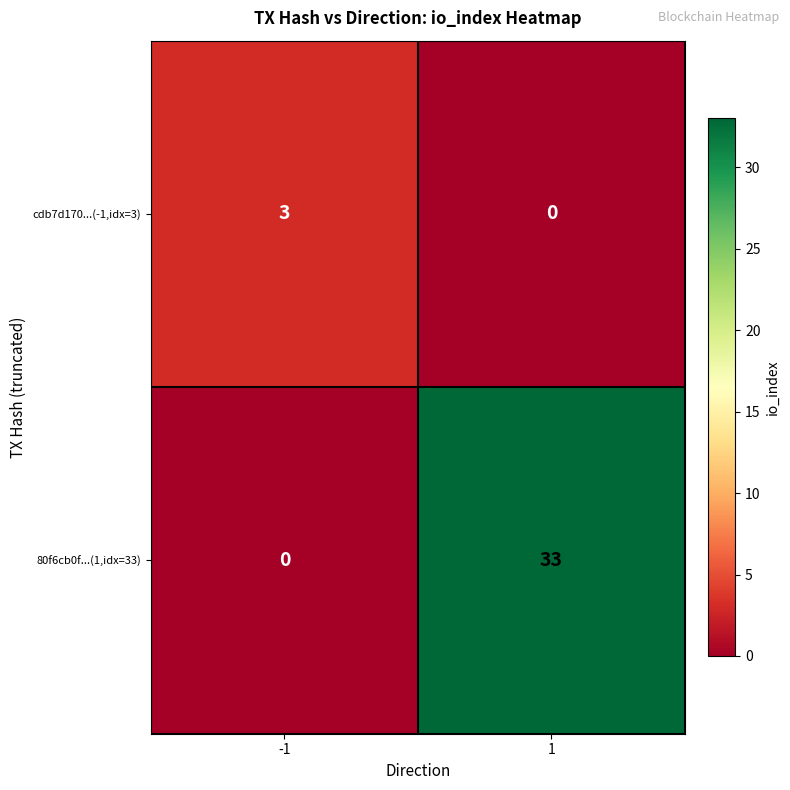

Reading left to right, list all the values displayed in this chart.

cdb7d170...(-1,idx=3): 3	0
80f6cb0f...(1,idx=33): 0	33